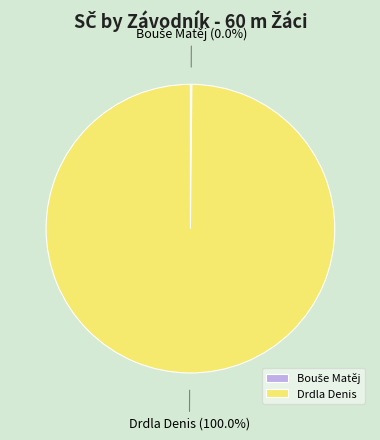

What is the smallest slice in the pie chart?

Bouše Matěj